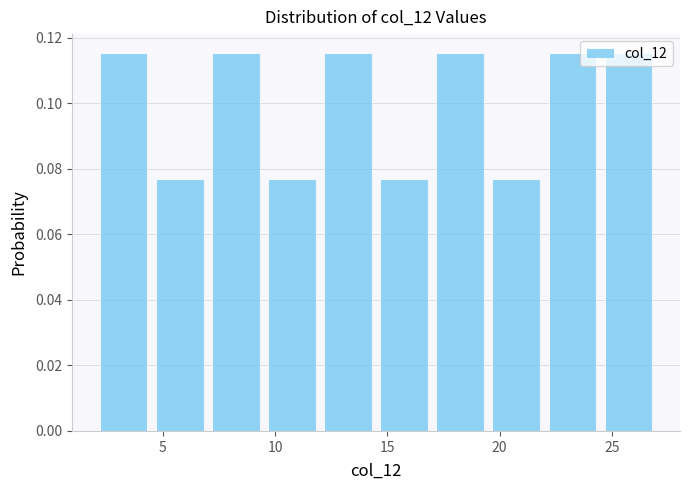

How tall is the bar that spans 4.5 to 7.0 on the x-axis? The values are not printed on the chart, so give them approximately, as read against the axis.

0.076